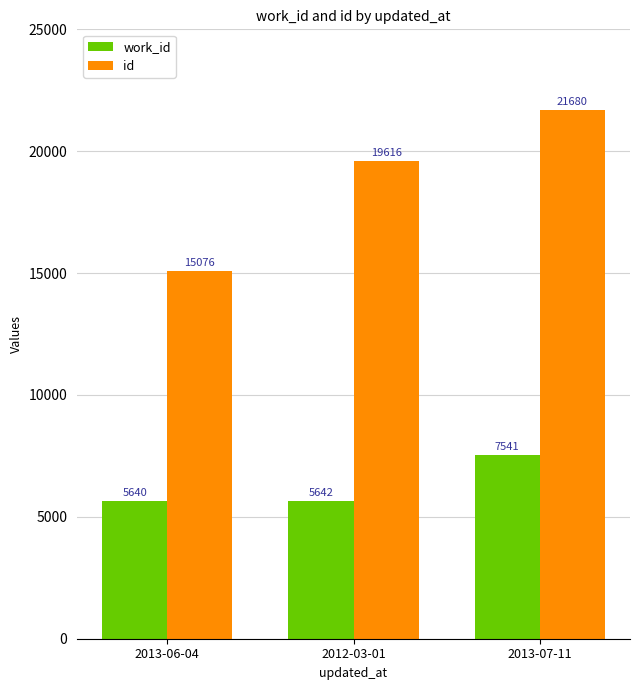

Which series changed the most between 2013-06-04 and 2012-03-01?

id